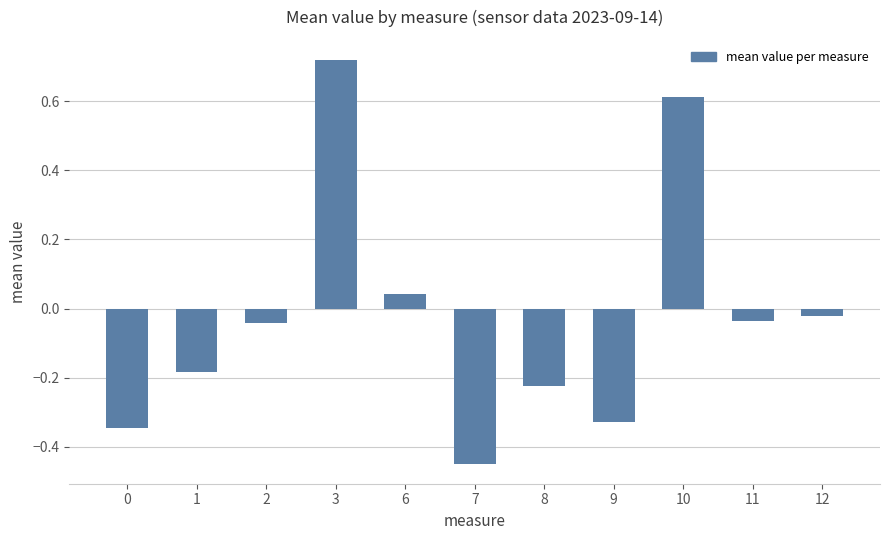

The value at 10 is 0.6. True or false?

True